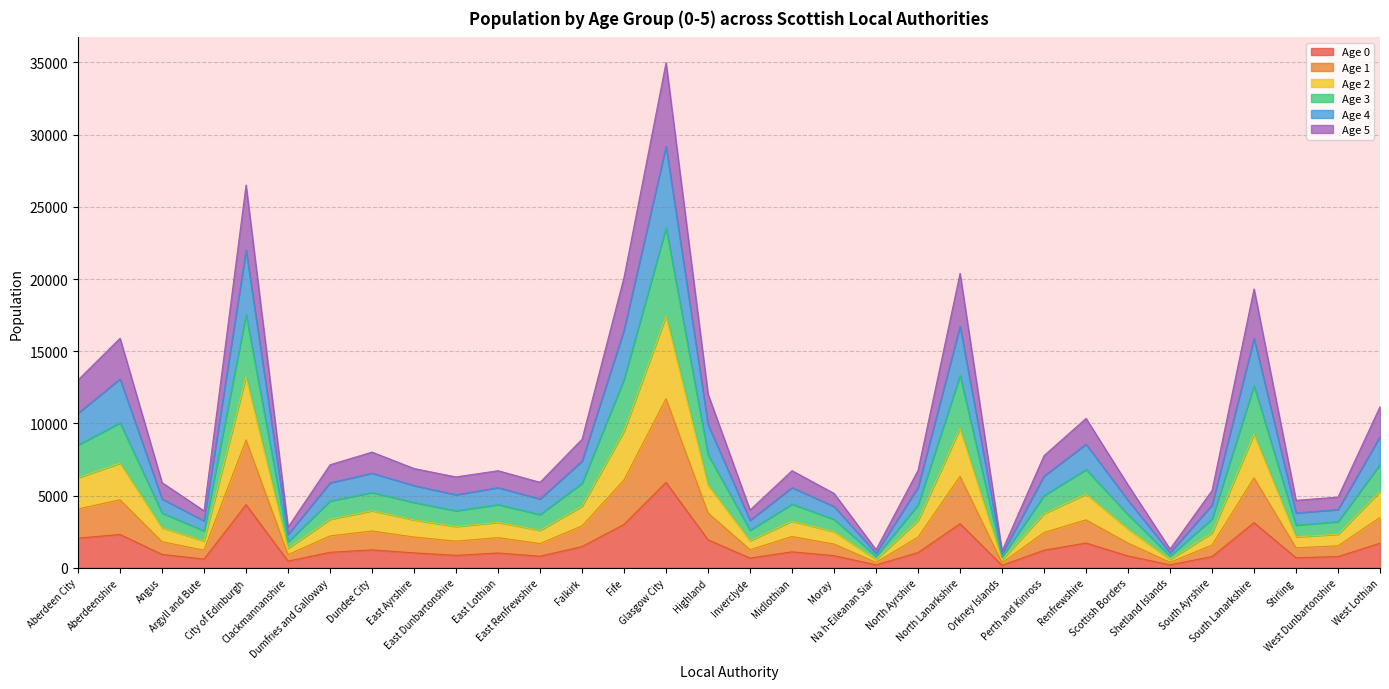

What is the total value across all series at South Lanarkshire?

19316